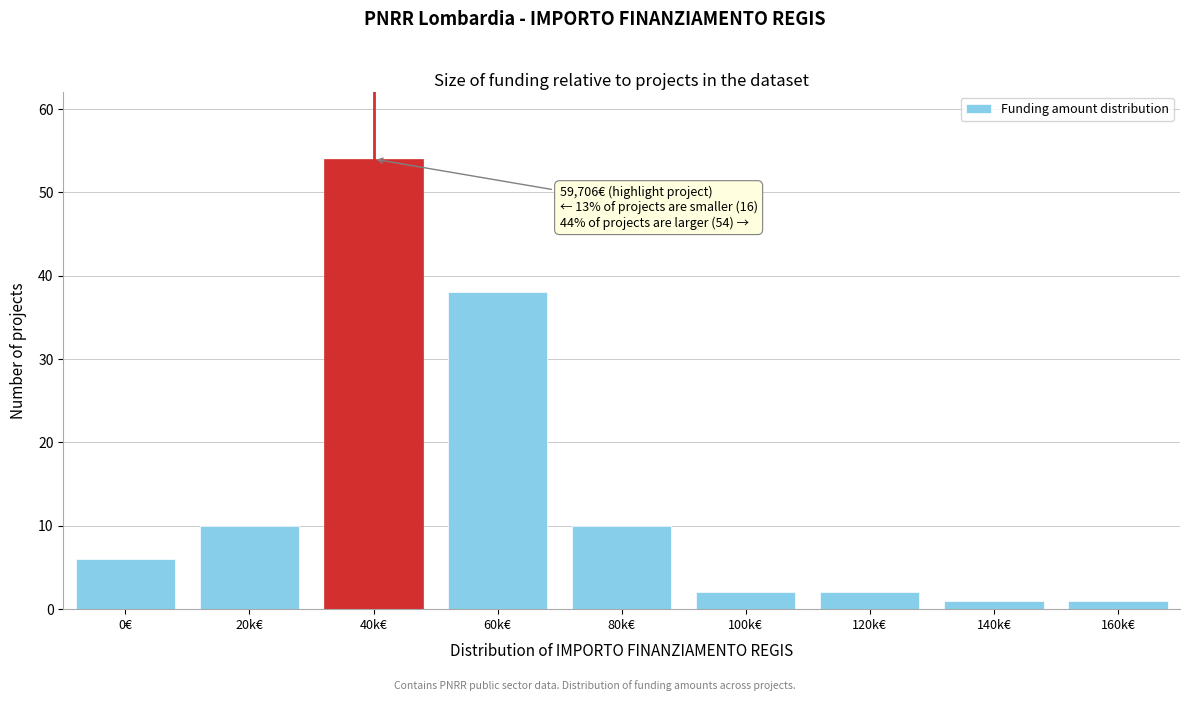

Reading left to right, extract all data points from this chart.

6	10	54	38	10	2	2	1	1